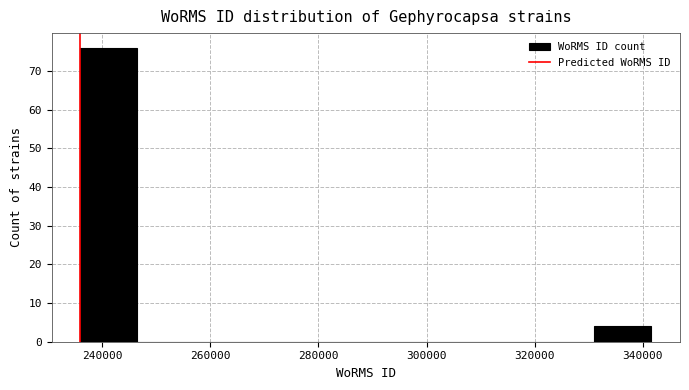

Reading left to right, transcribe this chart: for each bar, give the range it covers on the x-axis and its height. Neither the bar edges nor the heights are printed on the chart, so give them approximately, as read against the axes.

236000 to 246000: 76
246000 to 258000: 0
258000 to 268000: 0
268000 to 278000: 0
278000 to 288000: 0
288000 to 300000: 0
300000 to 310000: 0
310000 to 320000: 0
320000 to 332000: 0
332000 to 342000: 4